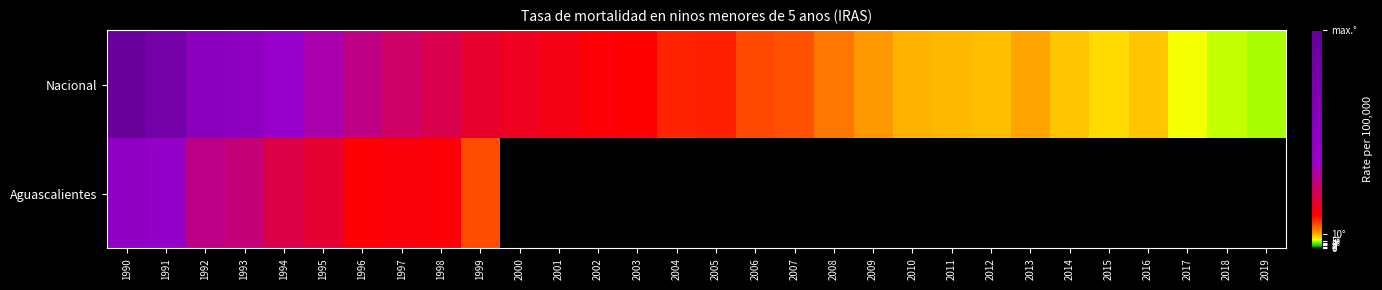

Count the number of data series in this chart.

2